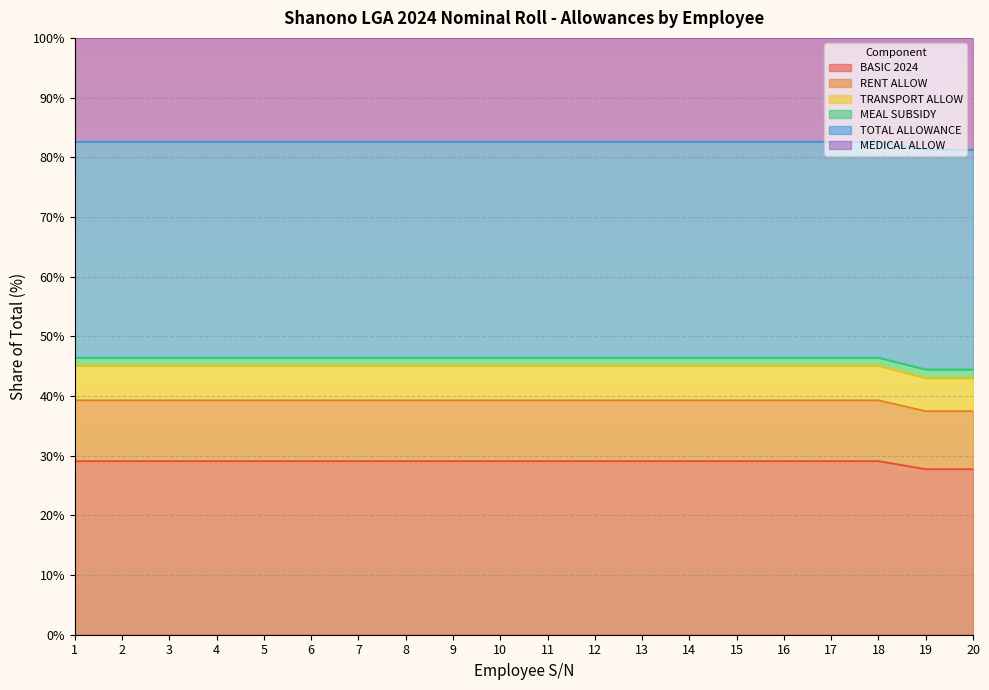

True or false: RENT ALLOW has more than 0 interior local peaks.

False